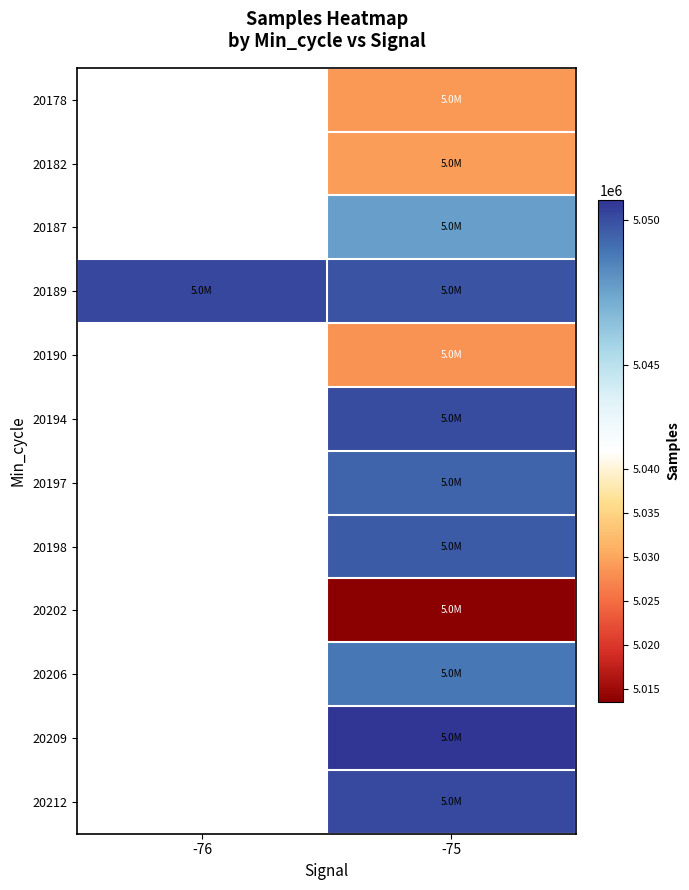

At which category is the sum across all series the highest?

-75